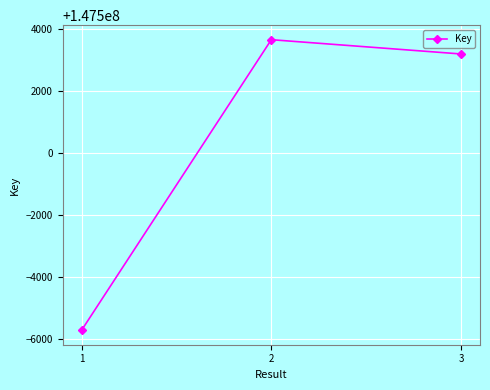

At which label is the value closest to 147498970?

3